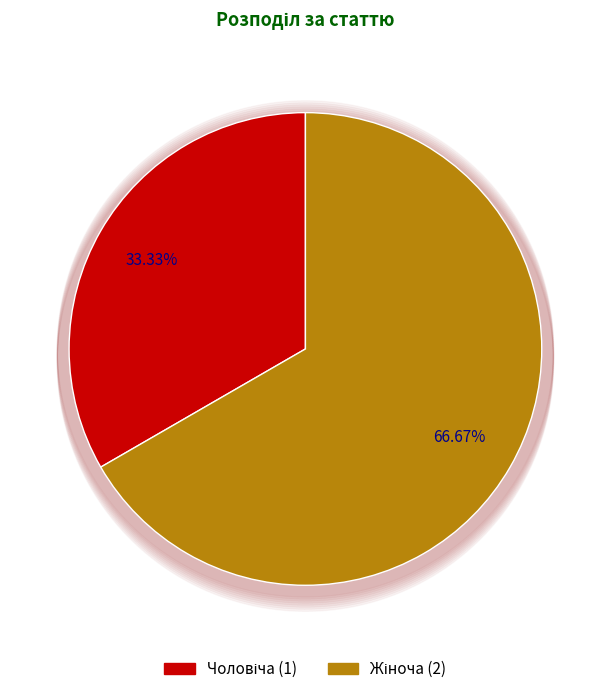

Is there any slice that represents more than half of the pie?

Yes